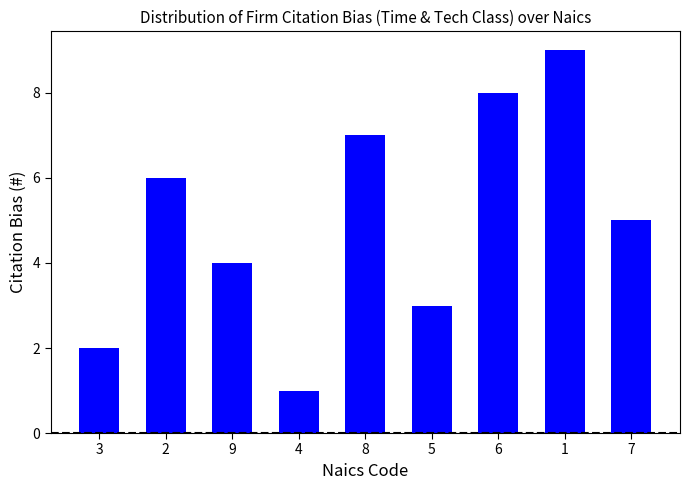

What is the difference between the values at 2 and 9?

2